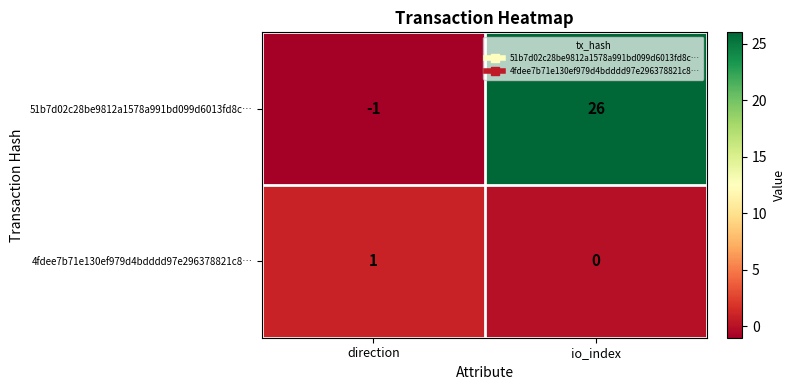

Rank the series by their average value, from lowest to highest.

4fdee7b71e130ef979d4bdddd97e296378821c8…, 51b7d02c28be9812a1578a991bd099d6013fd8c…